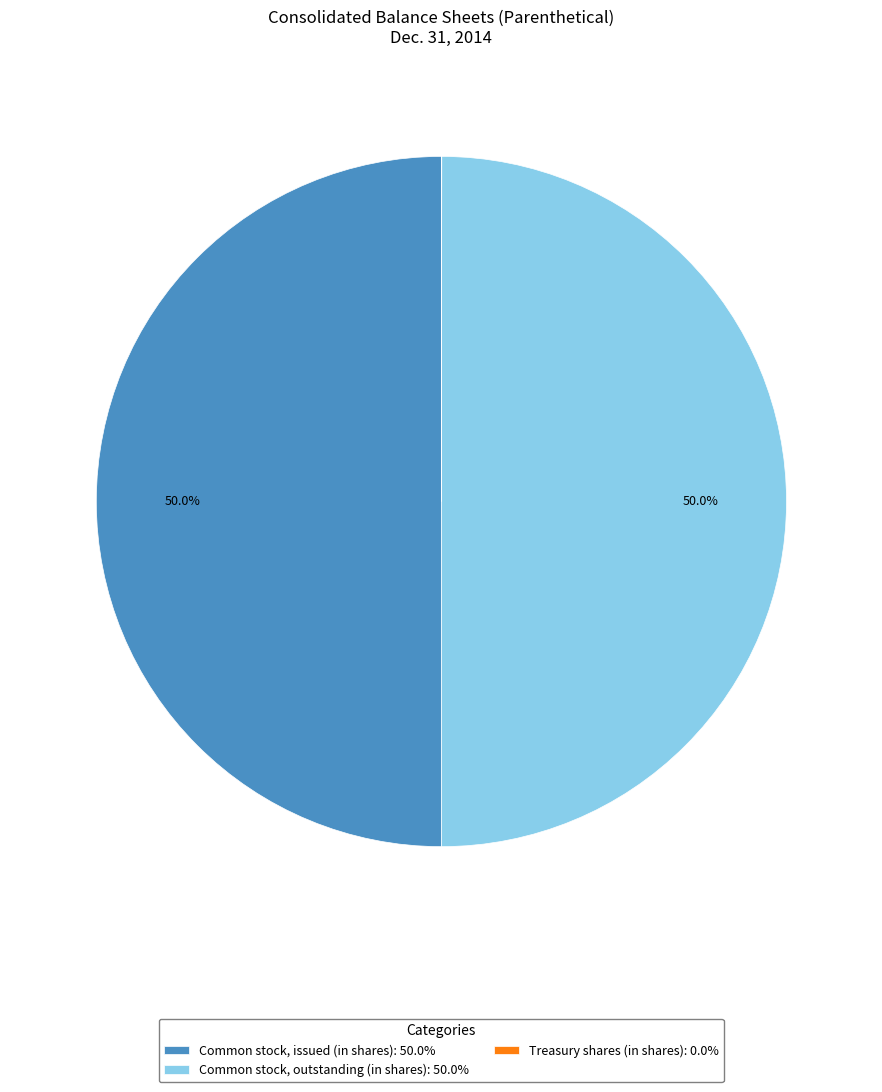

Combined, do Common stock, outstanding (in shares): 50.0% and Common stock, issued (in shares): 50.0% account for over 50%?

Yes